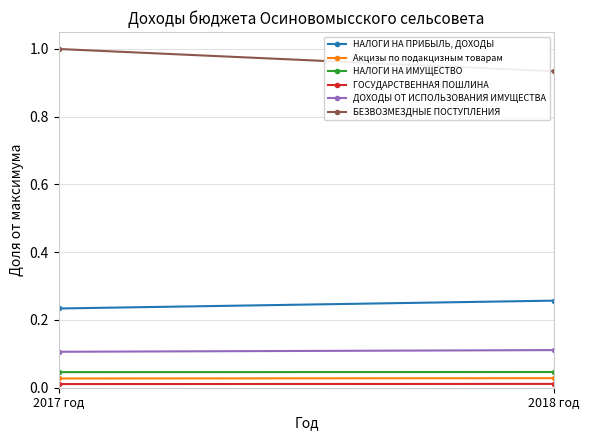

The value of НАЛОГИ НА ПРИБЫЛЬ, ДОХОДЫ at 2017 год is 0.4. True or false?

False